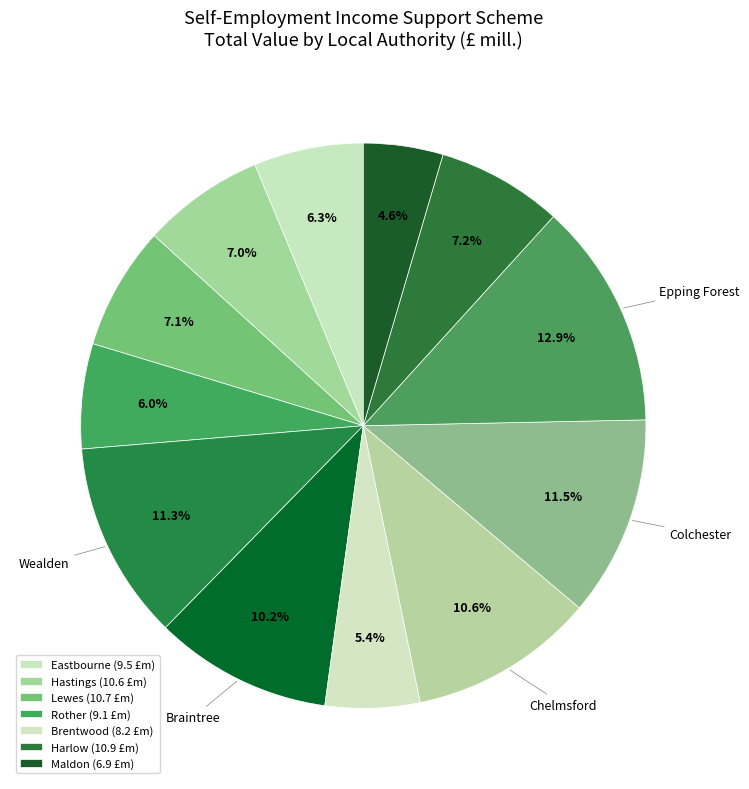

What is the smallest slice in the pie chart?

Maldon